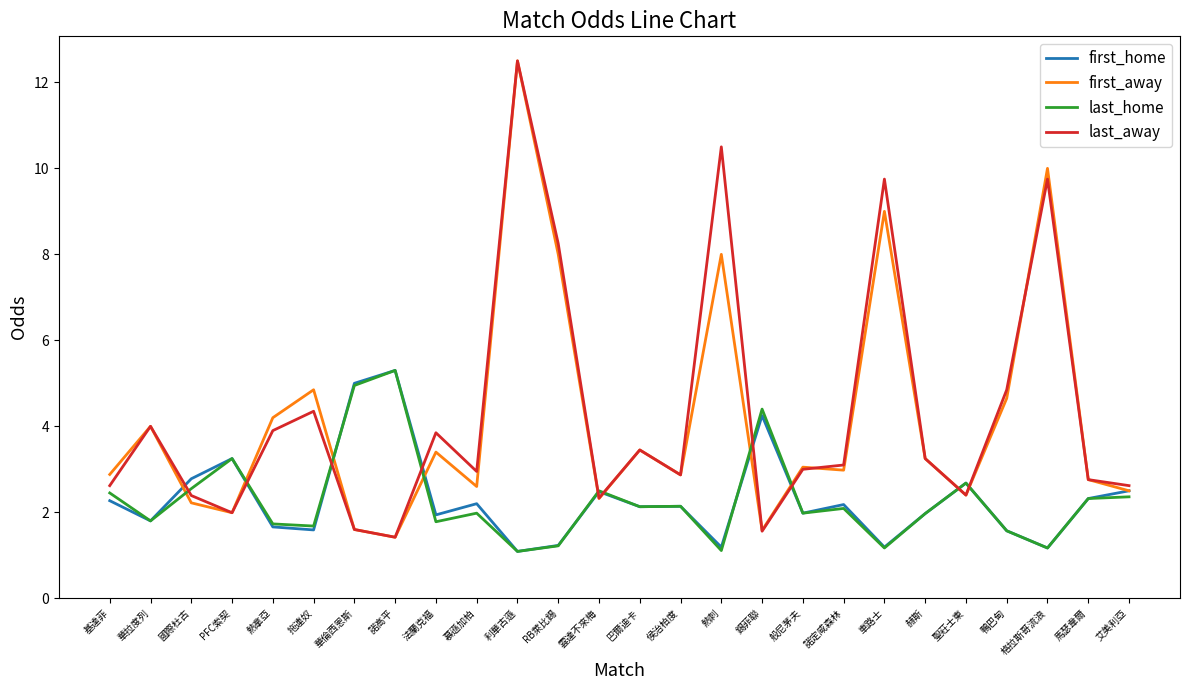

True or false: first_home and last_home intersect in this chart.

True